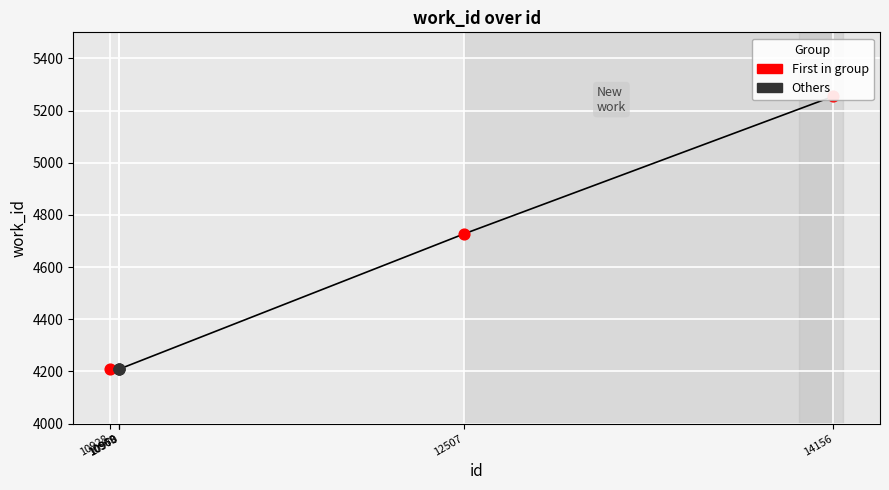

Which series reaches the maximum Y coordinate?

First in group